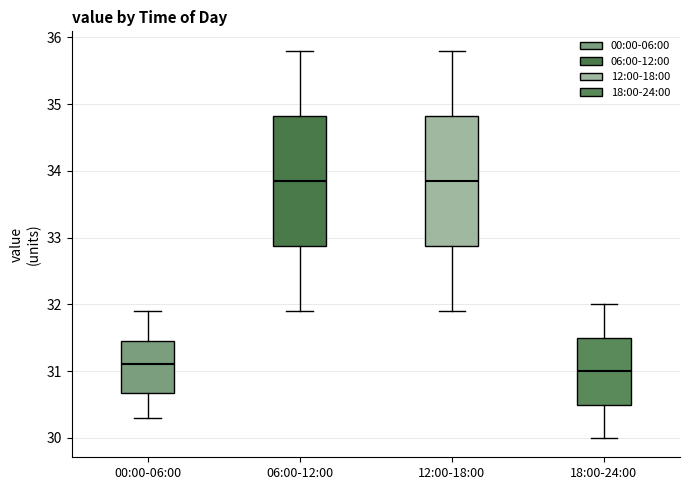

Reading left to right, transcribe this box plot: for each box, give where its median line is, the range the box spans, and where its two whiskers end, as read against the y-axis. The values are not printed on the chart, so give them approximately, as read against the axis.

00:00-06:00: median 31.1, box 30.7 to 31.5, whiskers 30.3 to 31.9
06:00-12:00: median 33.9, box 32.9 to 34.8, whiskers 31.9 to 35.8
12:00-18:00: median 33.9, box 32.9 to 34.8, whiskers 31.9 to 35.8
18:00-24:00: median 31.0, box 30.5 to 31.5, whiskers 30.0 to 32.0